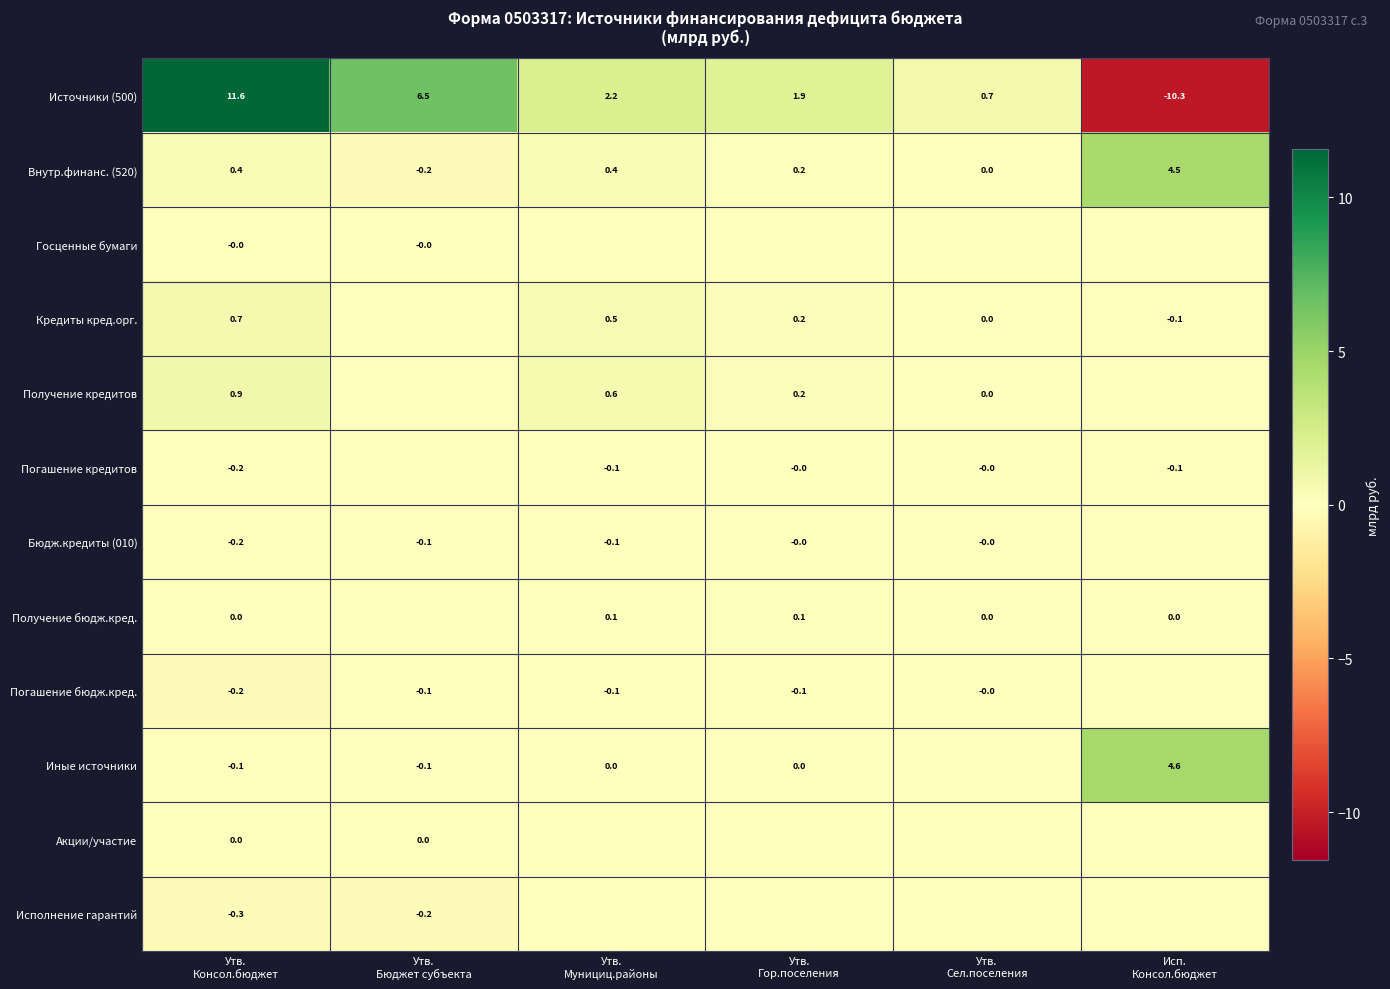

How many values in the Источники (500) series are below 2?

3